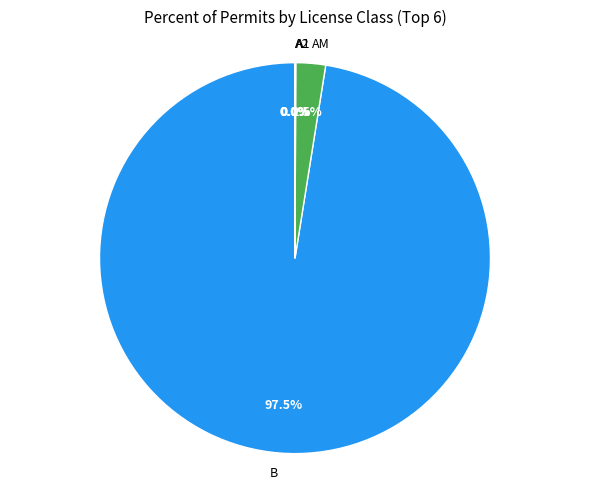

Which category has the biggest portion of the pie?

B